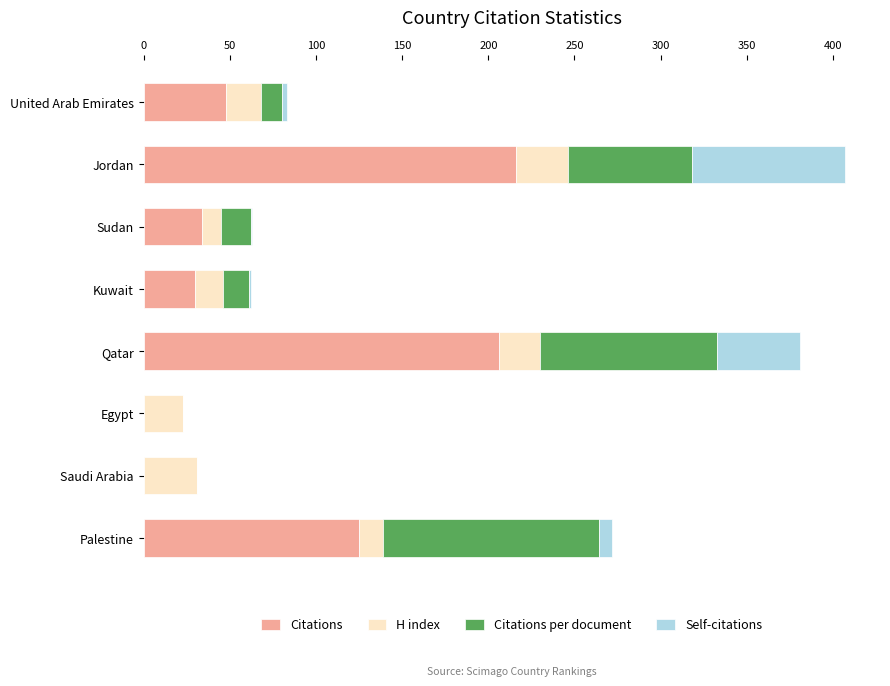

What are all the series names shown in the legend?

Citations, H index, Citations per document, Self-citations